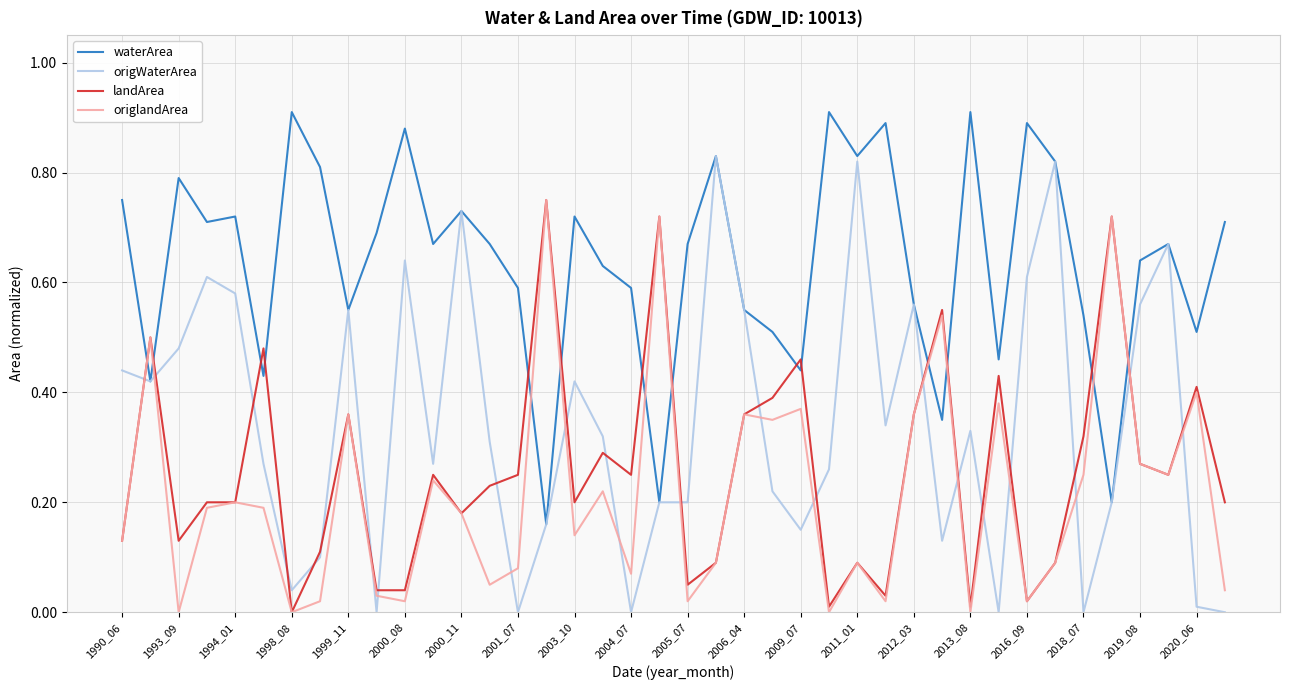

Which series has the largest range (max minus min)?

origWaterArea